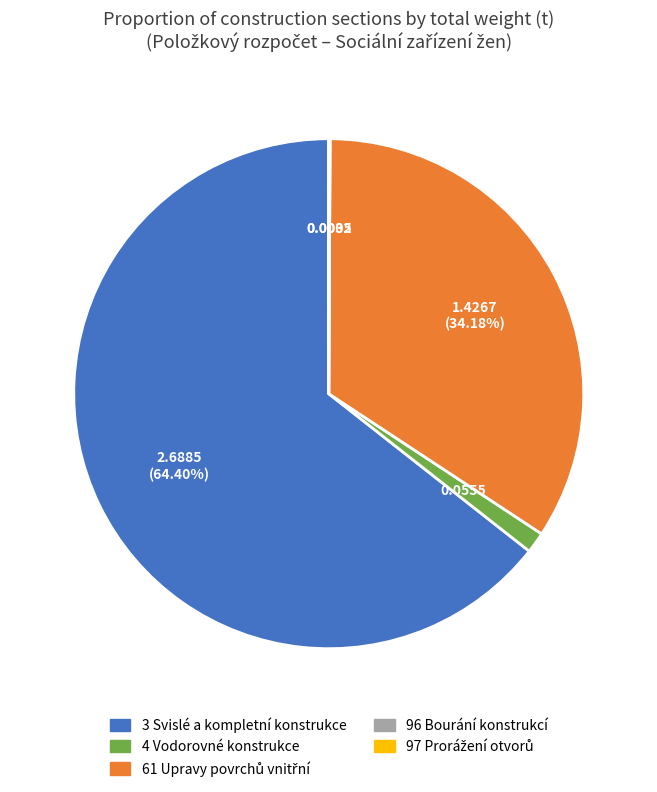

Does any single category account for the majority?

Yes